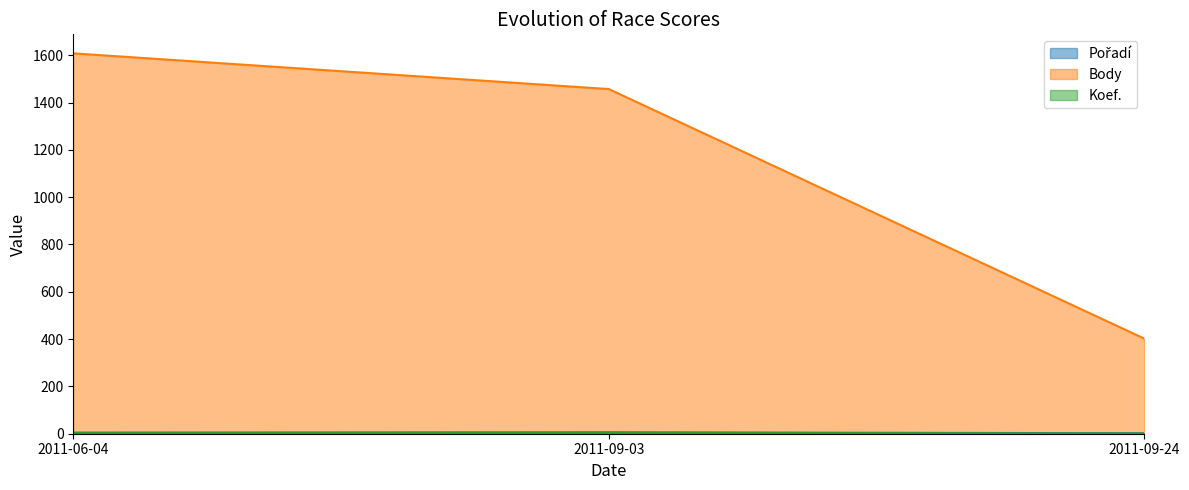

How many lines are shown in the chart?

3